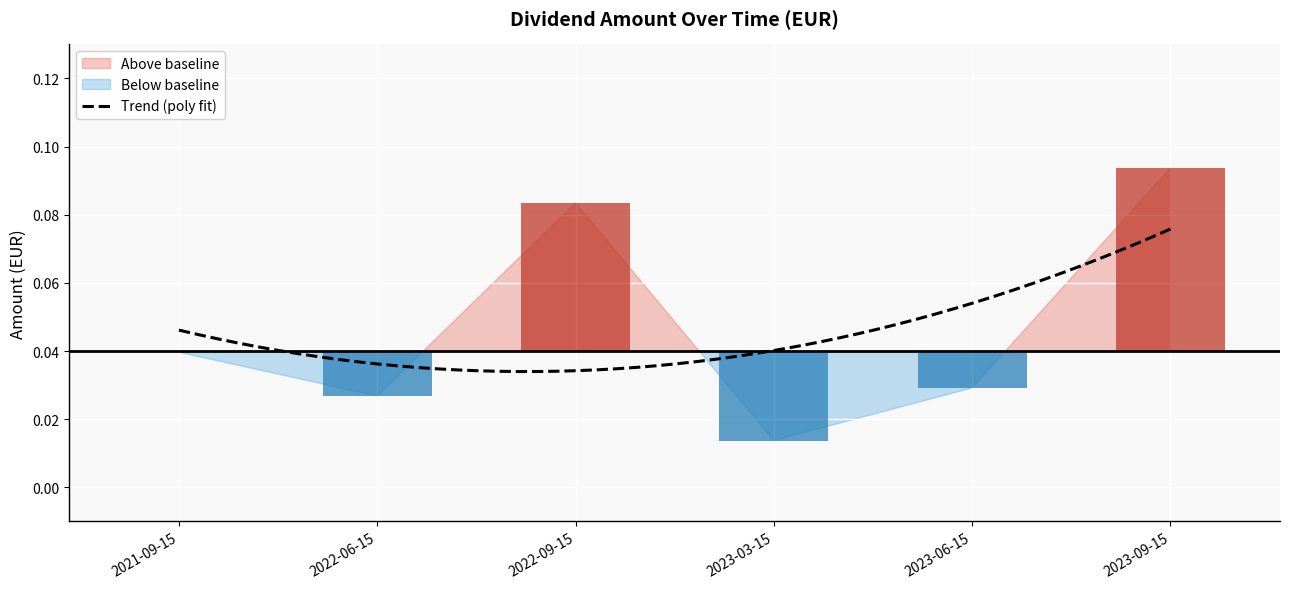

At which category does the chart reach its peak across all series?

2023-09-15